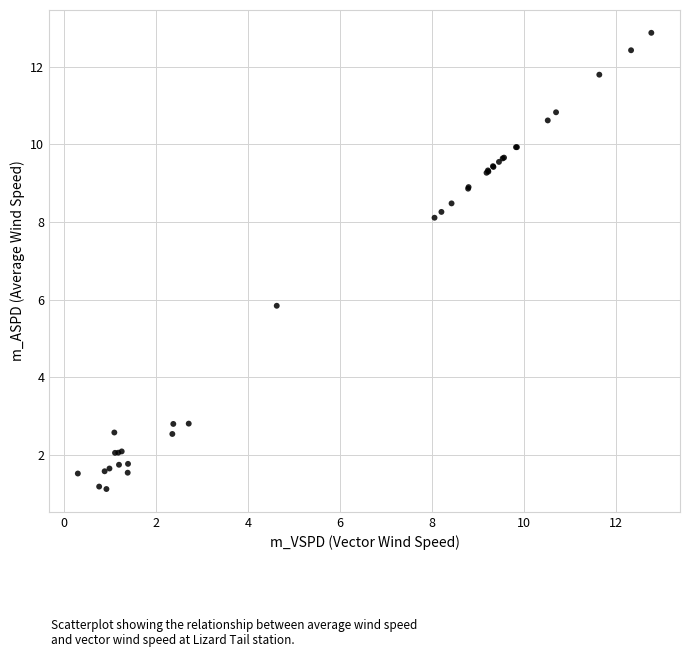

What Y value in the scatter plot is closest to 6?

5.8